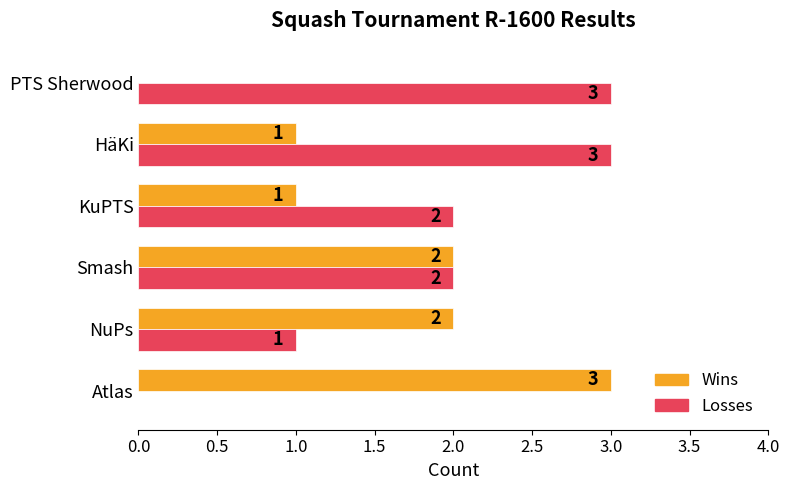

Is it true that Losses equals 2 at KuPTS?

True